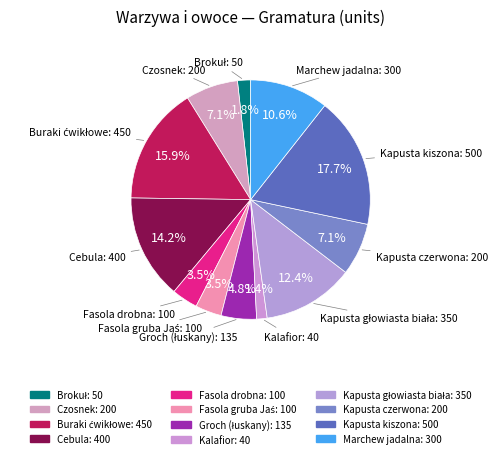

How many slices are in this pie chart?

12